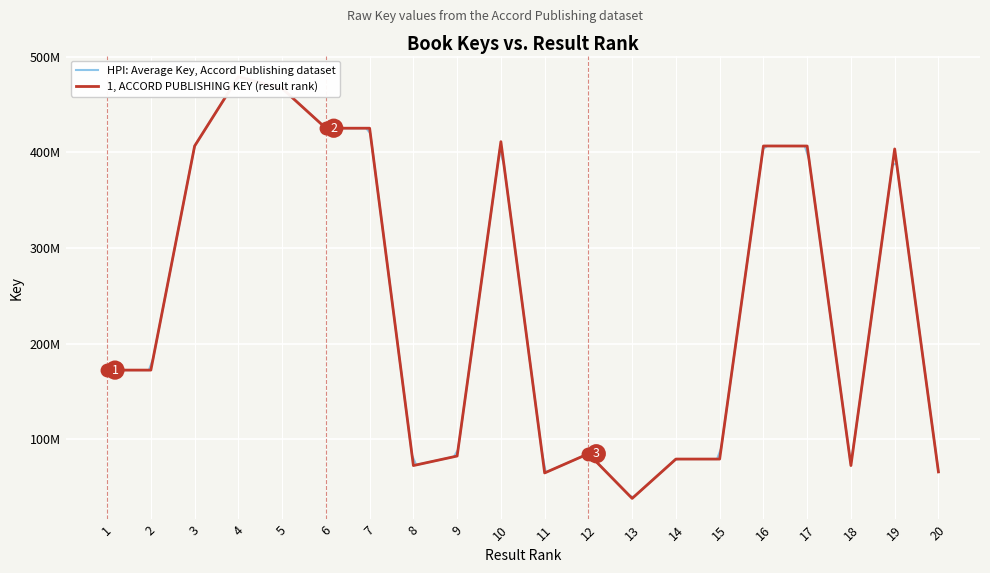

Rank the categories by value from highest to lowest.

4, 5, 7, 6, 10, 16, 3, 17, 19, 1, 2, 12, 9, 14, 15, 18, 8, 20, 11, 13